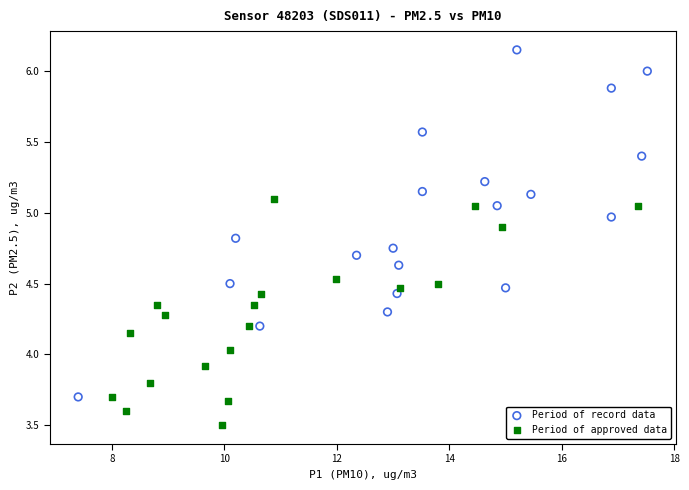

Which series reaches the minimum Y coordinate?

Period of approved data